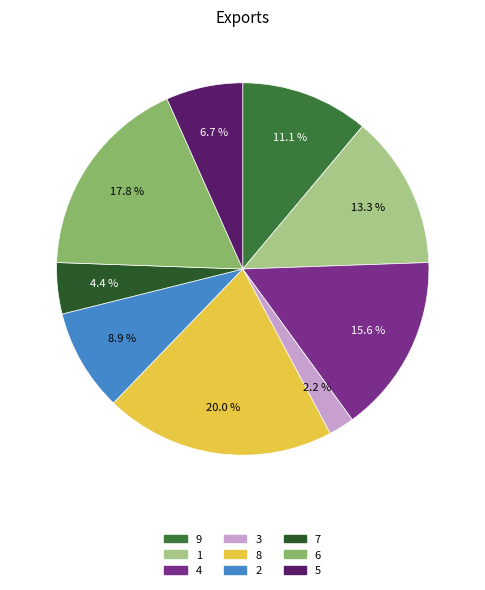

The 3 slice represents 2% of the pie. True or false?

True